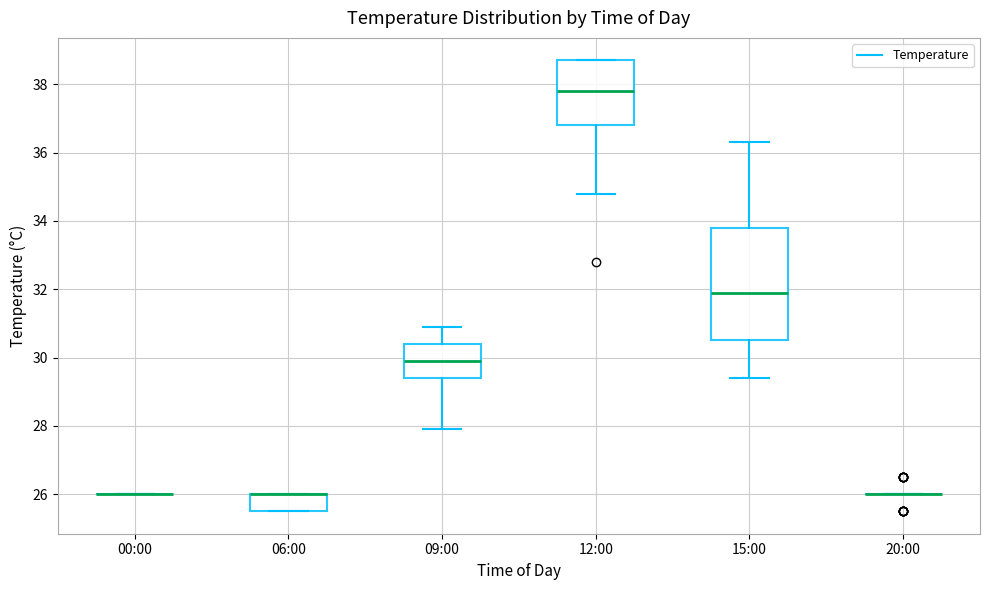

Reading left to right, read every box against the y-axis: the position of its median line, the range the box covers, and the ends of its whiskers. The values are not printed on the chart, so give them approximately, as read against the axis.

00:00: box collapsed to a line at 26.0, whiskers 26.0 to 26.0
06:00: median 26.0 (drawn on the box's upper edge), box 25.6 to 26.0, whiskers 25.6 to 26.0
09:00: median 30.0, box 29.4 to 30.4, whiskers 28.0 to 31.0
12:00: median 37.8, box 36.8 to 38.8, whiskers 34.8 to 38.8
15:00: median 32.0, box 30.6 to 33.8, whiskers 29.4 to 36.4
20:00: box collapsed to a line at 26.0, whiskers 26.0 to 26.0